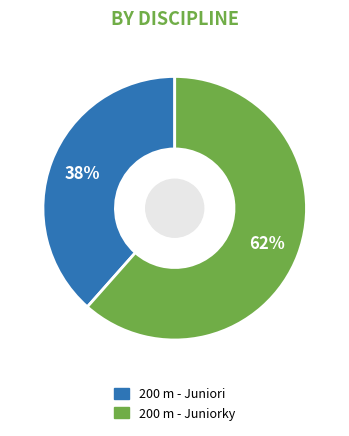

How many segments does this pie chart have?

2